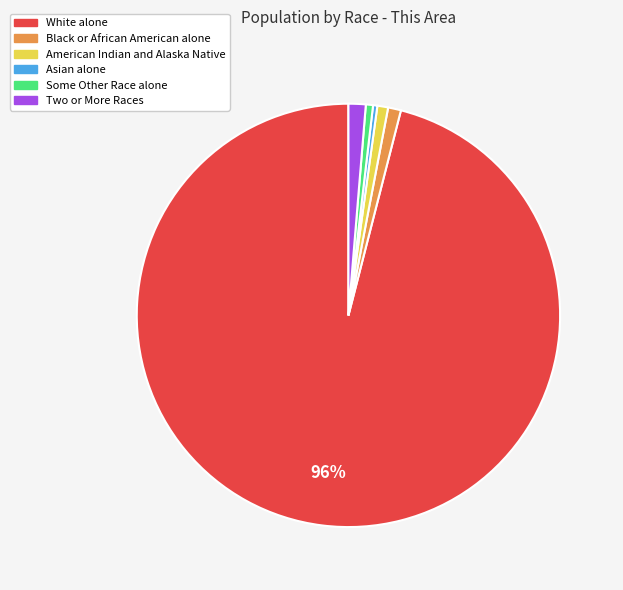

Which has a higher value, Some Other Race alone or White alone?

White alone